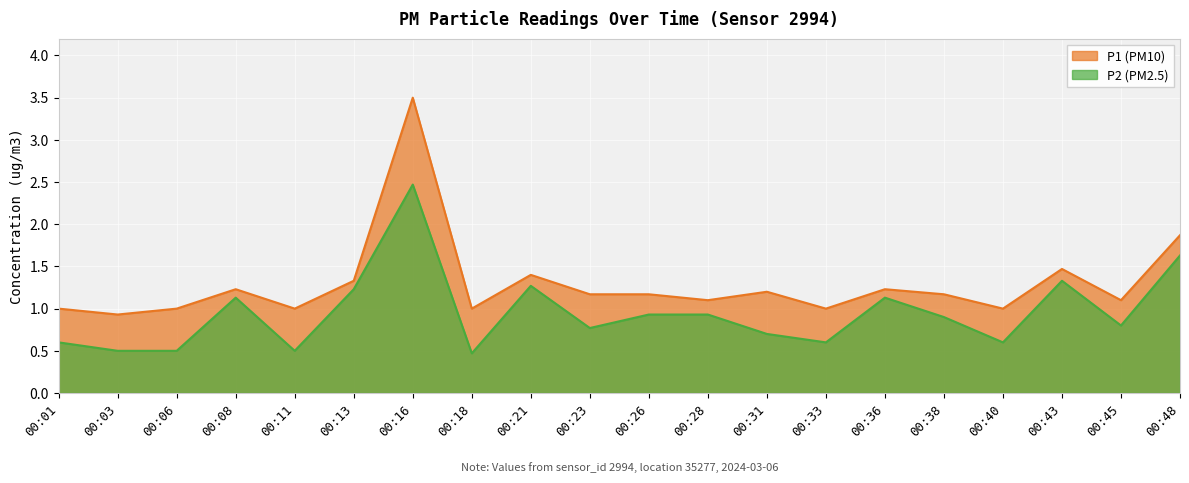

What is the value of the P1 point at the 14th from the left?

1.0